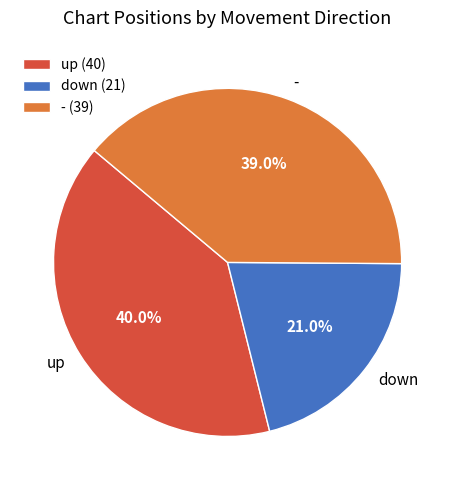

To the nearest percent, what is the average slice percentage?

33%